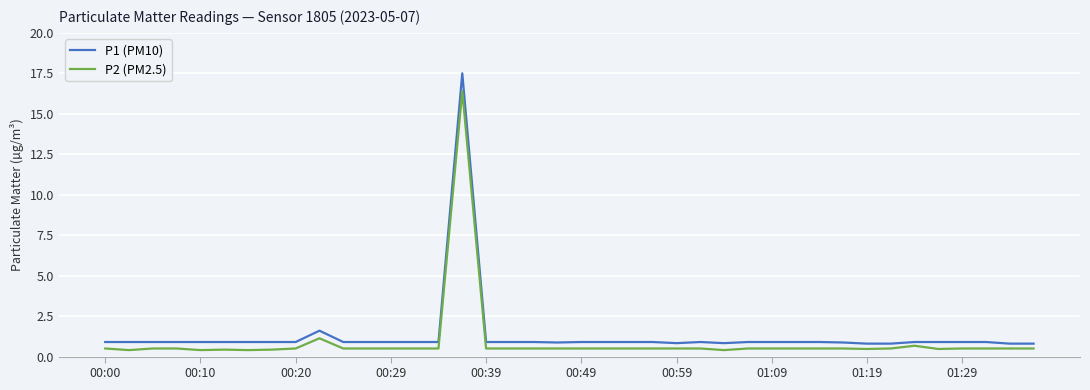

Does the chart have visible grid lines?

Yes